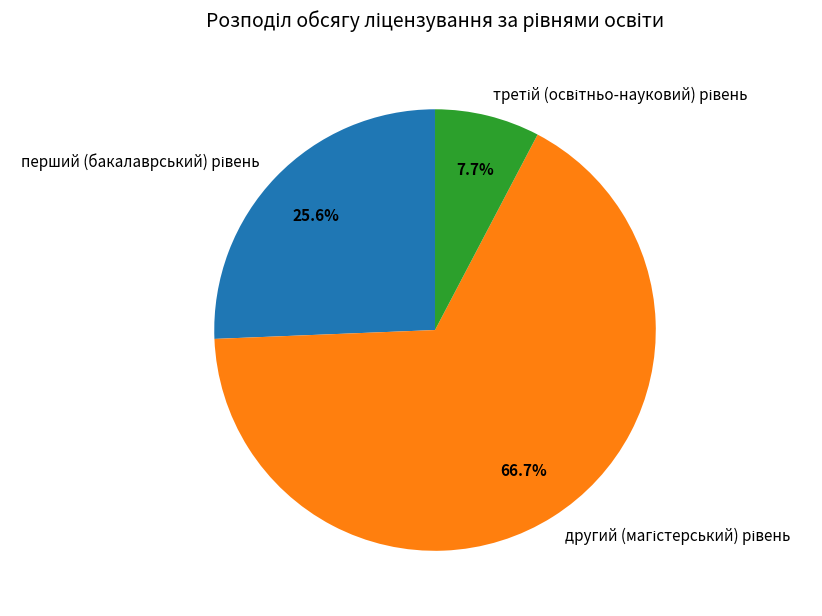

Does any single category account for the majority?

Yes